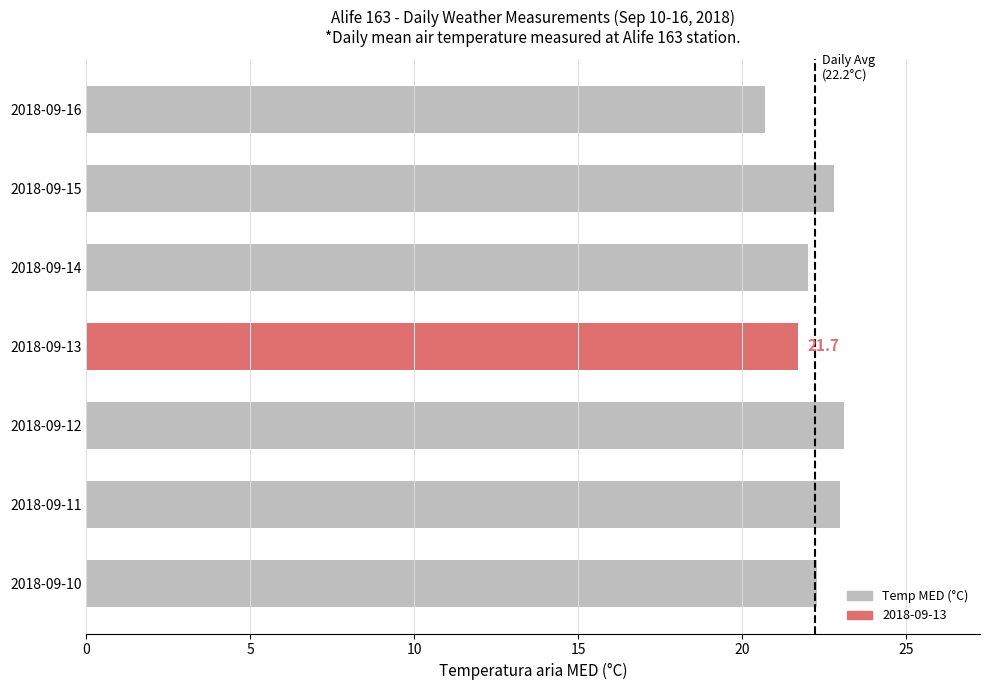

What is the smallest value displayed?

20.7